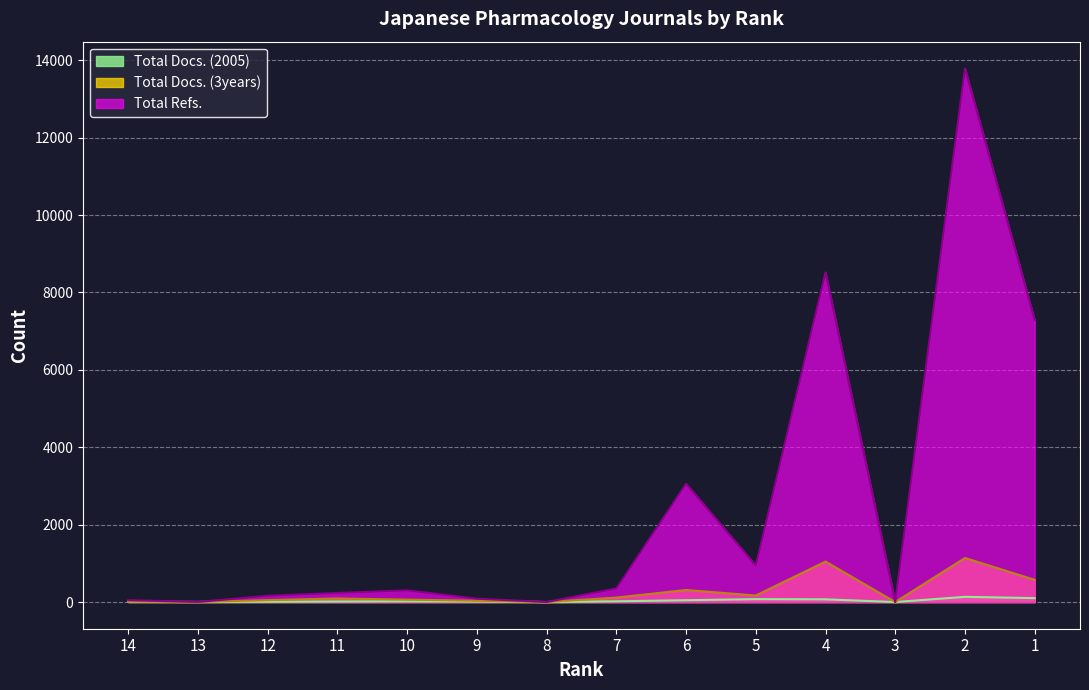

Reading right to left, what are all the values shown in this chart?

Total Docs. (2005): 1=101	2=134	3=0	4=70	5=75	6=47	7=19	8=0	9=12	10=18	11=13	12=8	13=2	14=6
Total Docs. (3years): 1=574	2=1139	3=0	4=1046	5=169	6=311	7=116	8=0	9=34	10=62	11=93	12=49	13=1	14=13
Total Refs.: 1=7290	2=13790	3=0	4=8518	5=945	6=3057	7=351	8=0	9=86	10=301	11=235	12=160	13=3	14=48